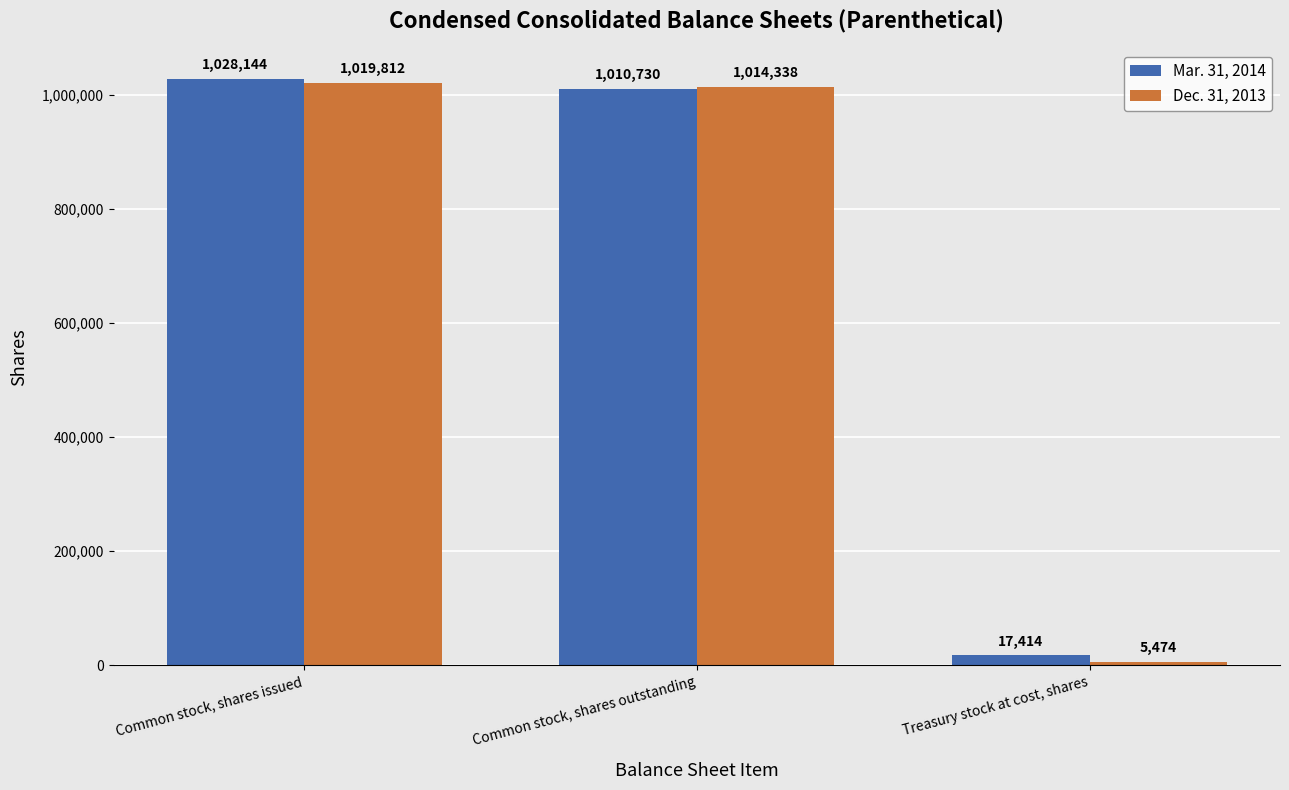

The value of Mar. 31, 2014 at Common stock, shares issued is 1370596. True or false?

False